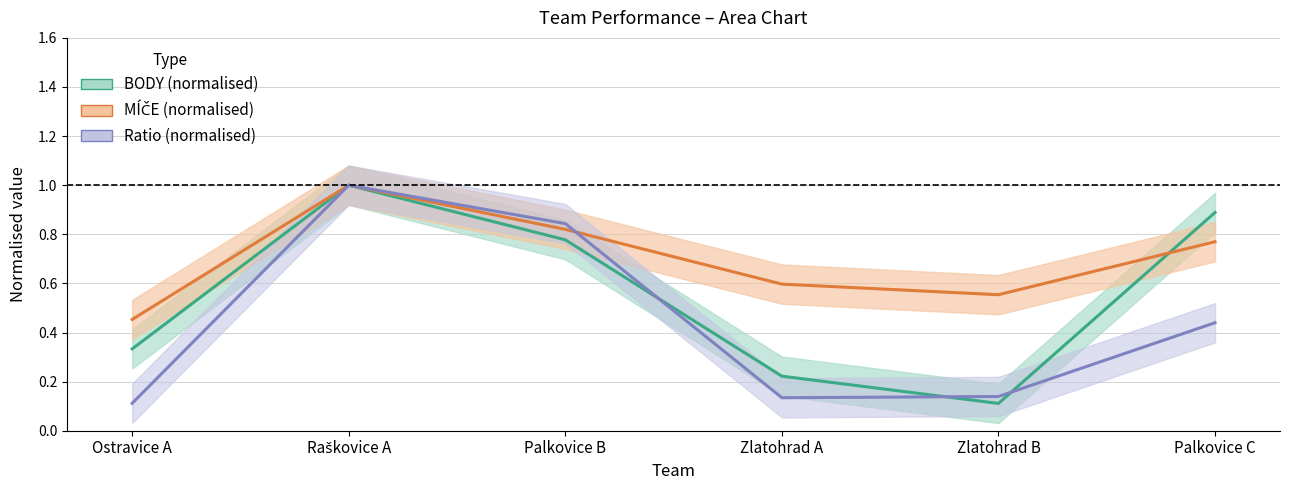

True or false: BODY (normalised) and Ratio (normalised) intersect in this chart.

True